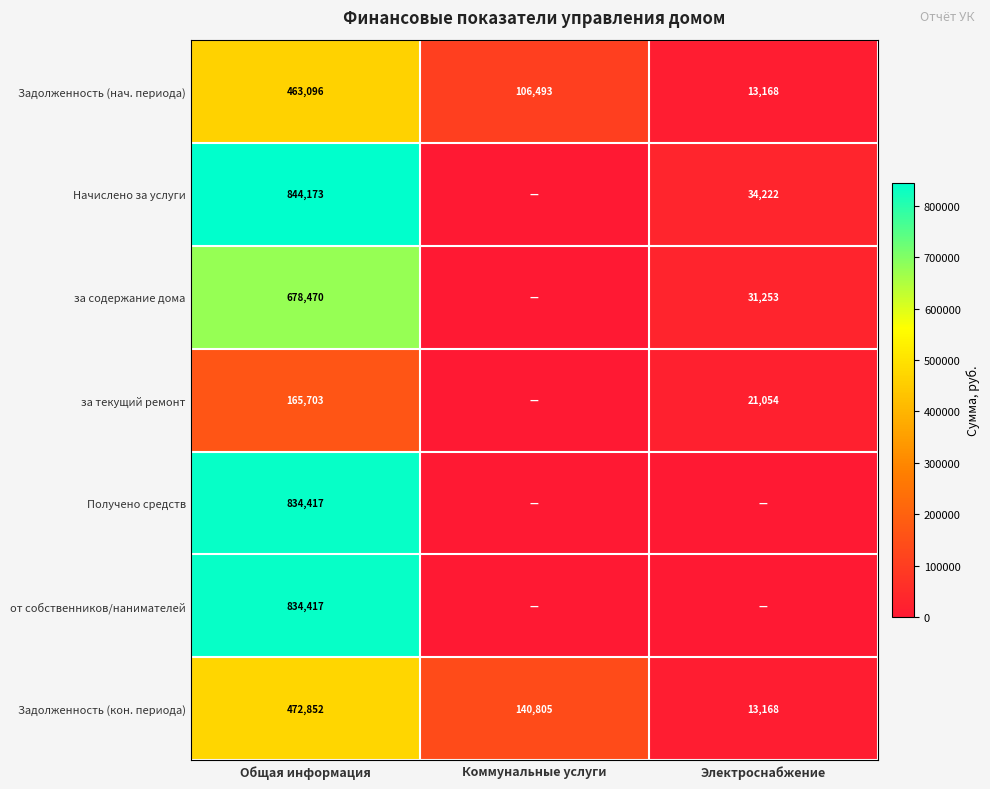

The value of за содержание дома at Электроснабжение is 43031. True or false?

False